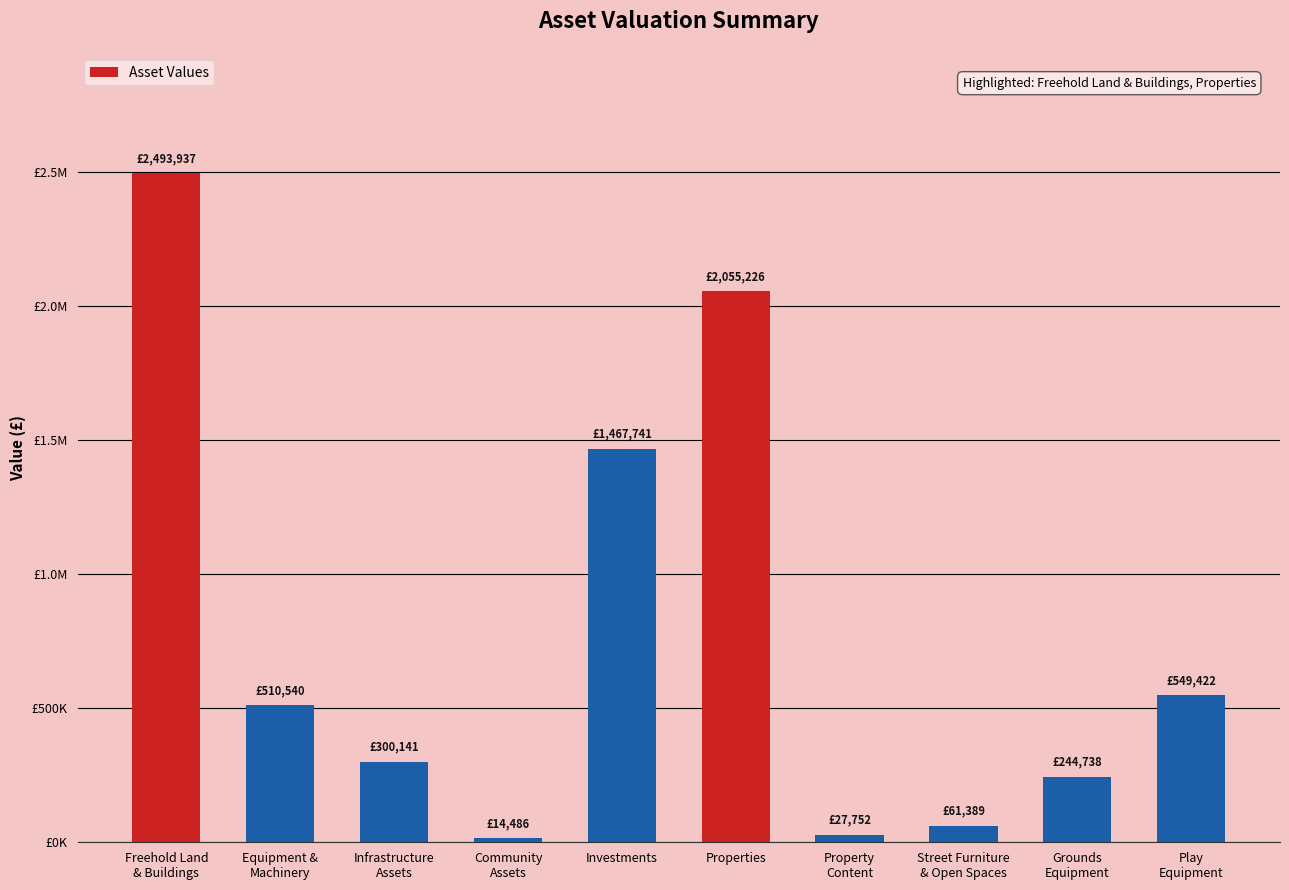

What is the difference between the maximum and minimum values?

2479451.0